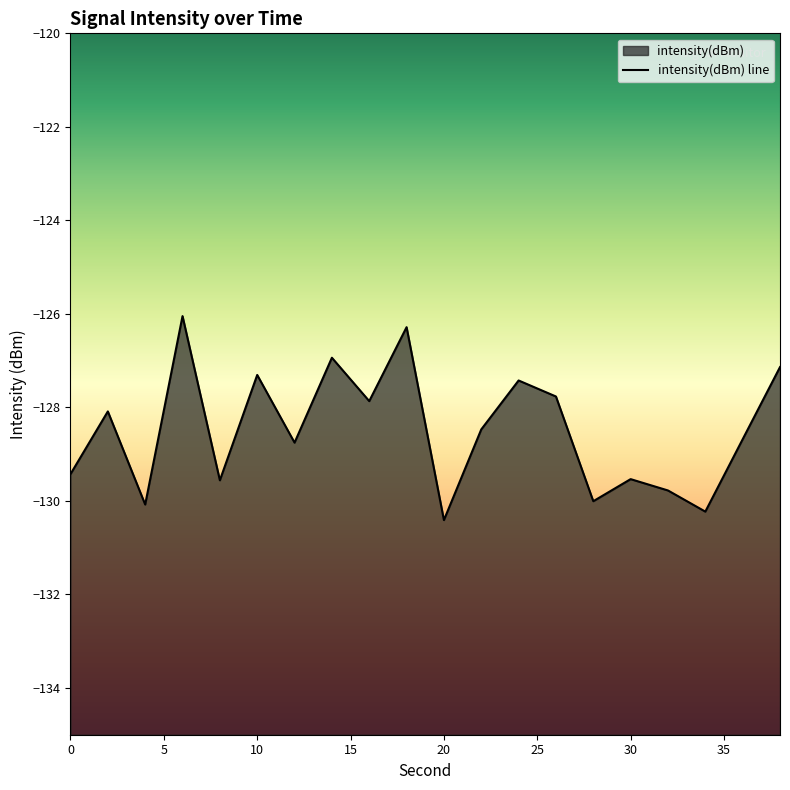

Where is the data nearest to the value -128?

2